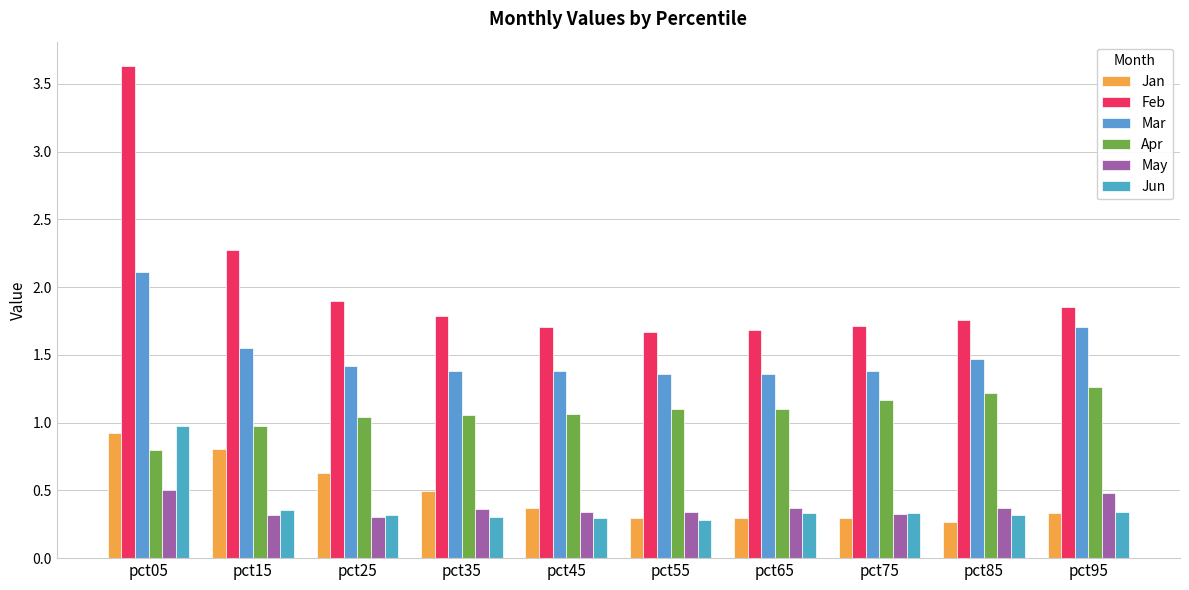

What is the smallest value displayed?

0.3